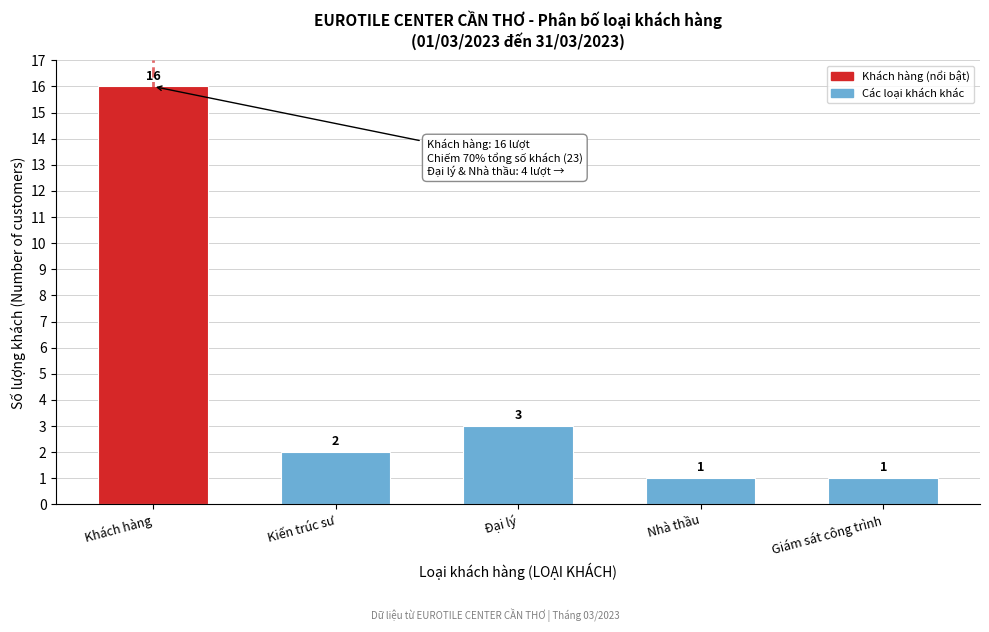

Reading right to left, list all the values displayed in this chart.

Giám sát công trình=1	Nhà thầu=1	Đại lý=3	Kiến trúc sư=2	Khách hàng=16